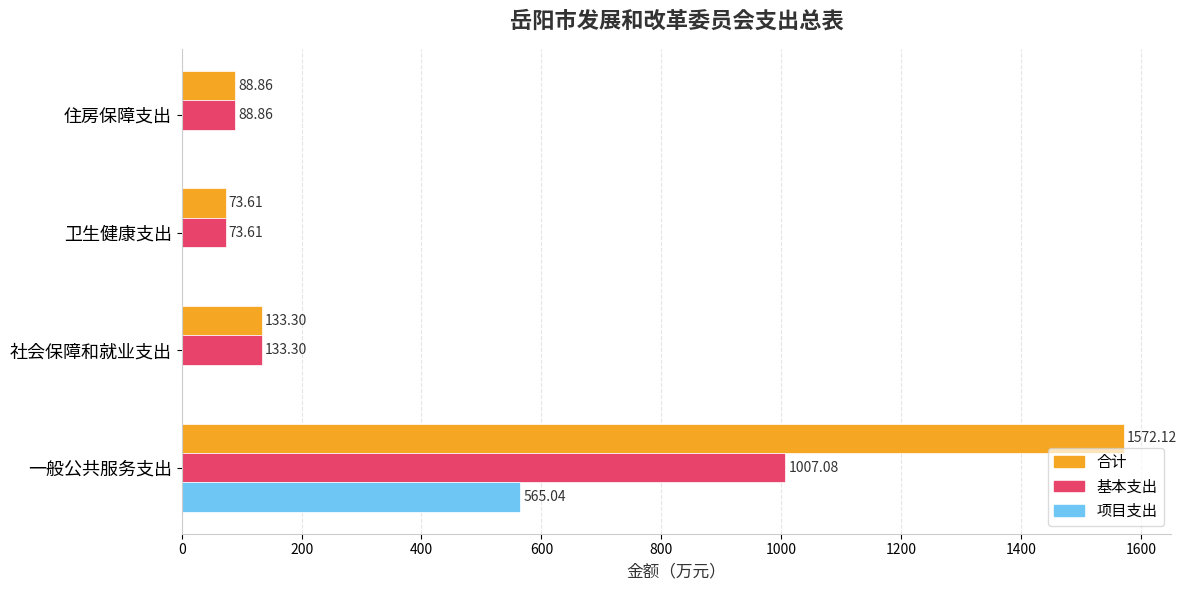

What are all the series names shown in the legend?

合计, 基本支出, 项目支出